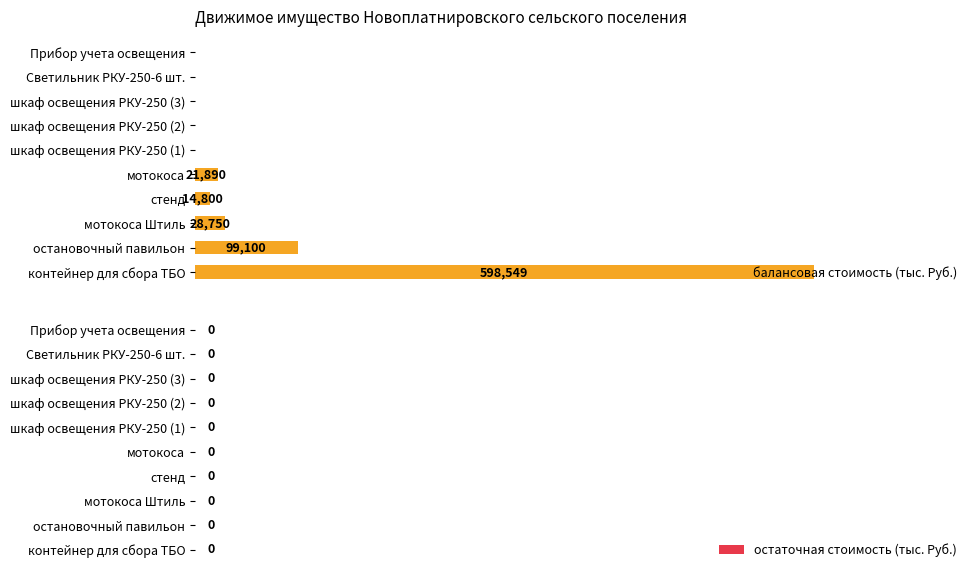

Which has a higher value, мотокоса Штиль or шкаф освещения РКУ-250 (1)?

мотокоса Штиль